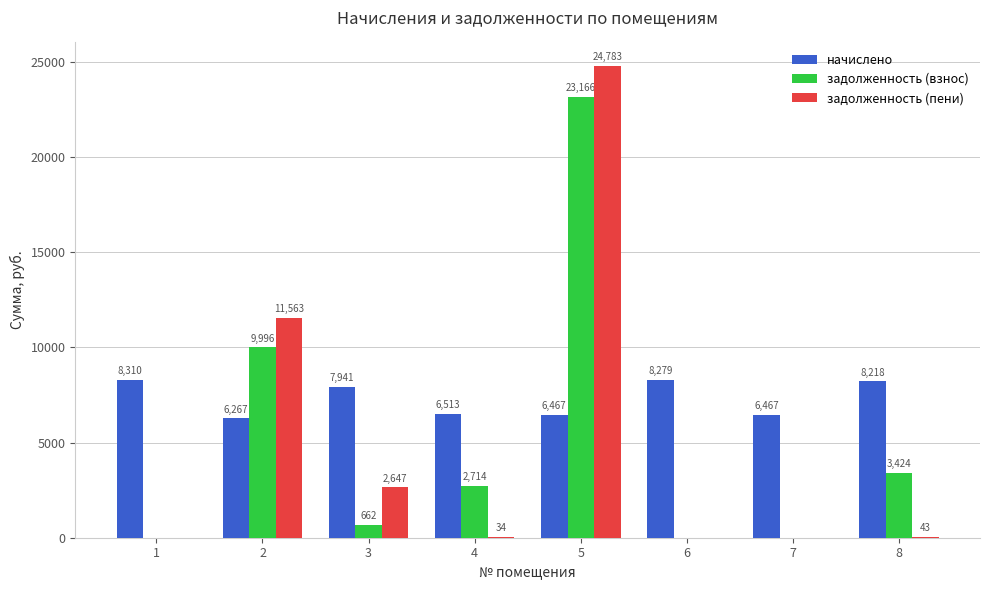

Which series changed the most between 5 and 7?

задолженность (пени)